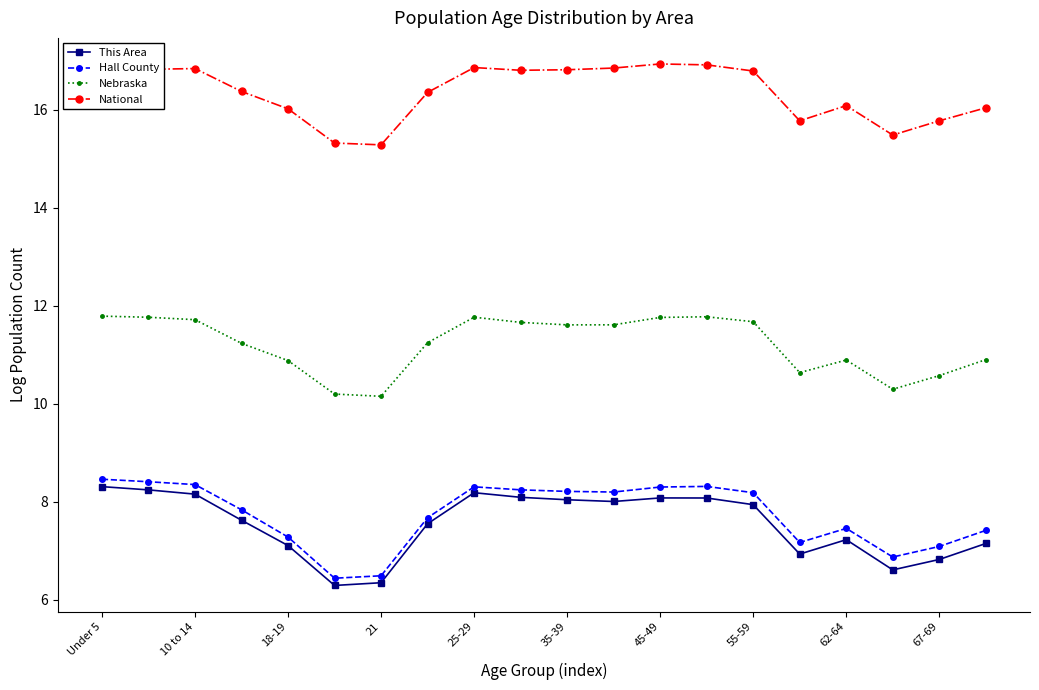

What is the highest value of the Hall County series?

8.5